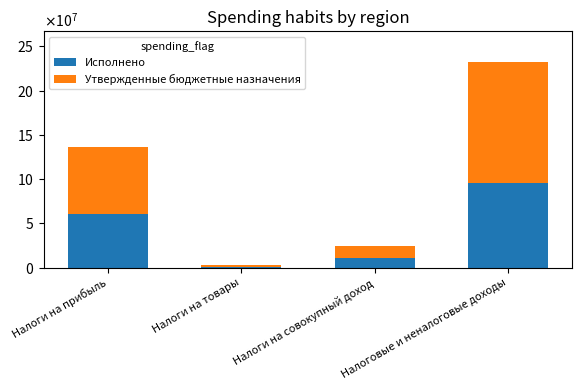

Are the bars horizontal?

No